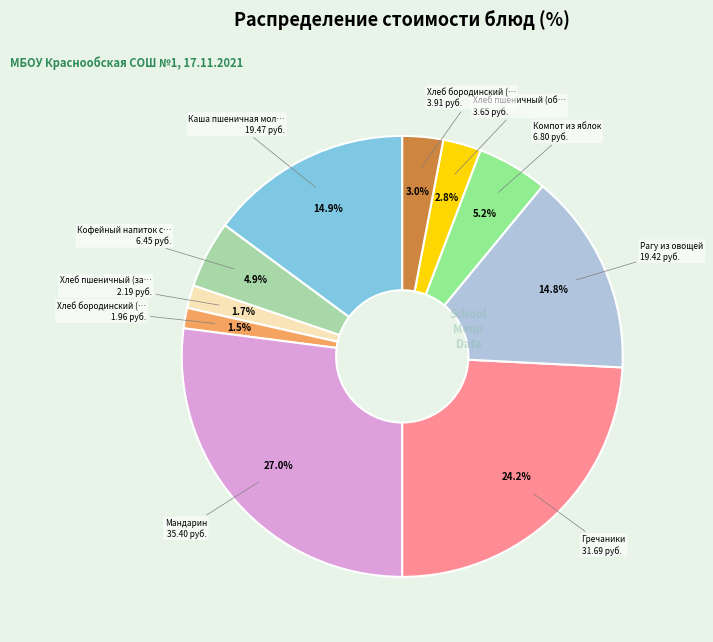

Is there any slice that represents more than half of the pie?

No